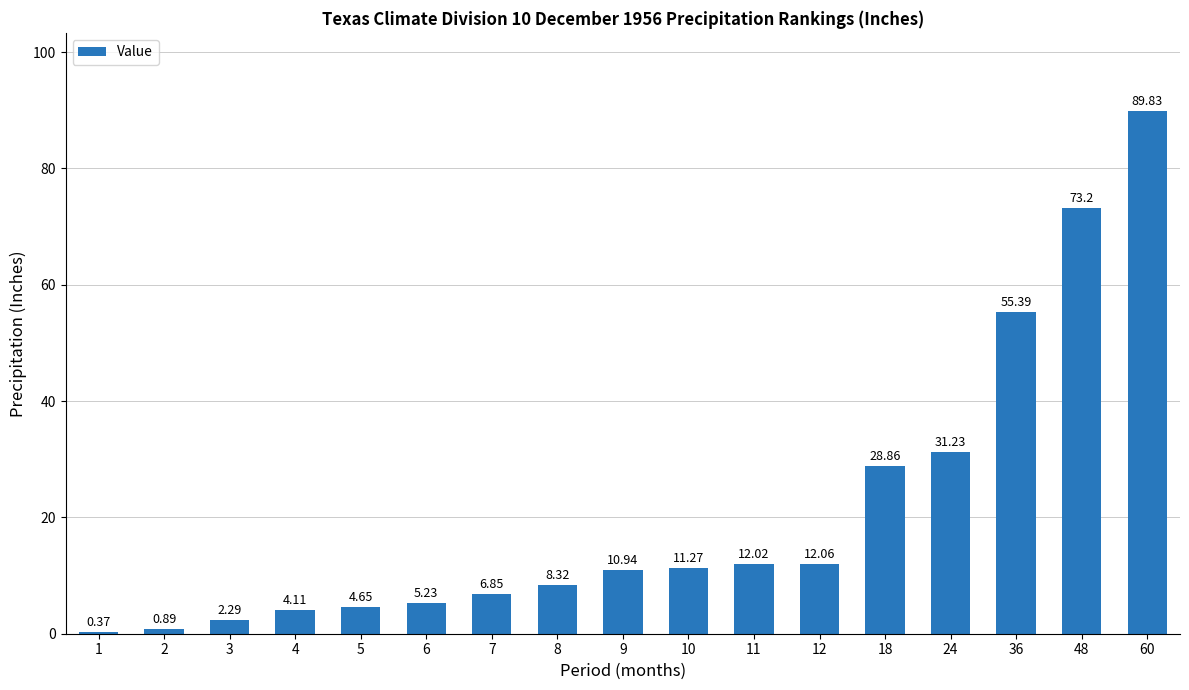

Does the chart contain stacked bars?

No